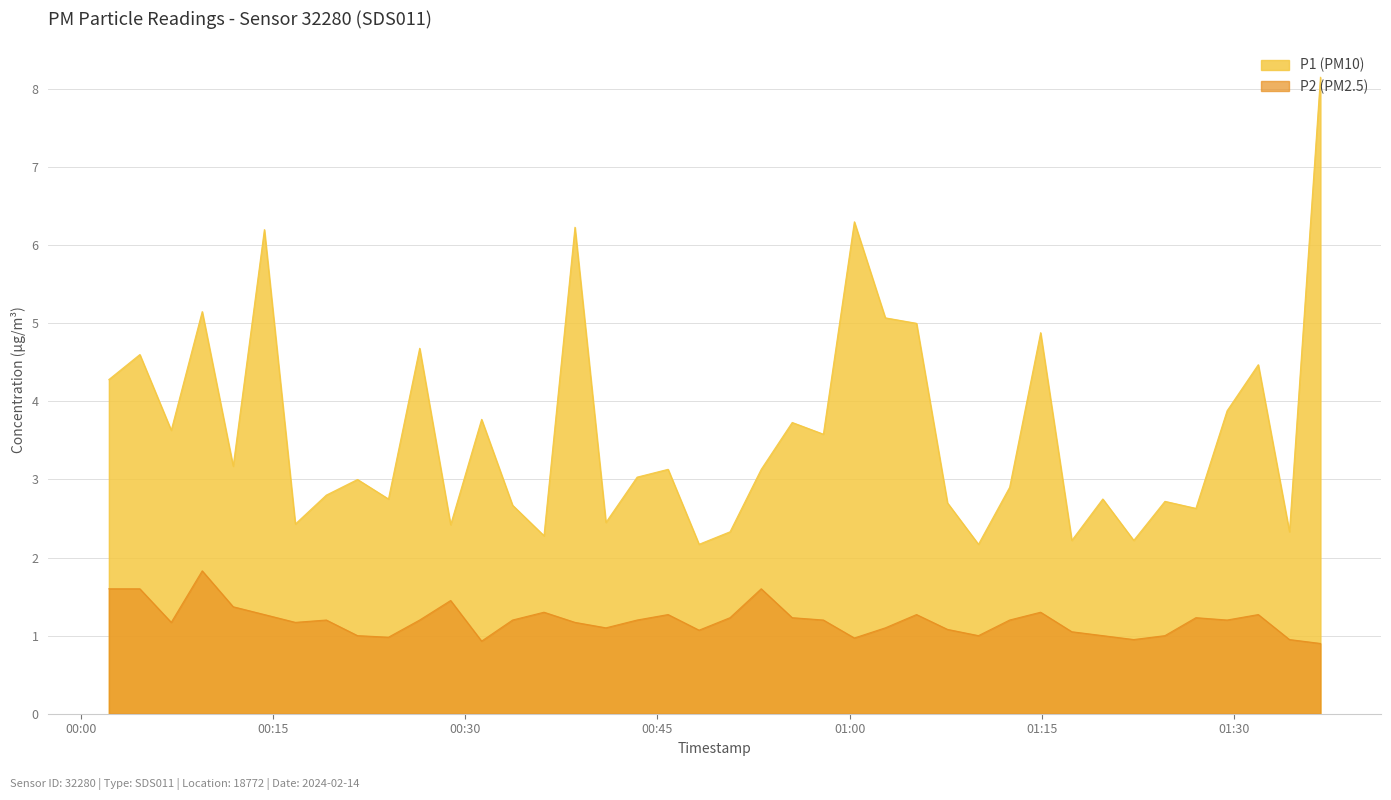

At which category is the sum across all series the highest?

2024-02-14T01:36:44